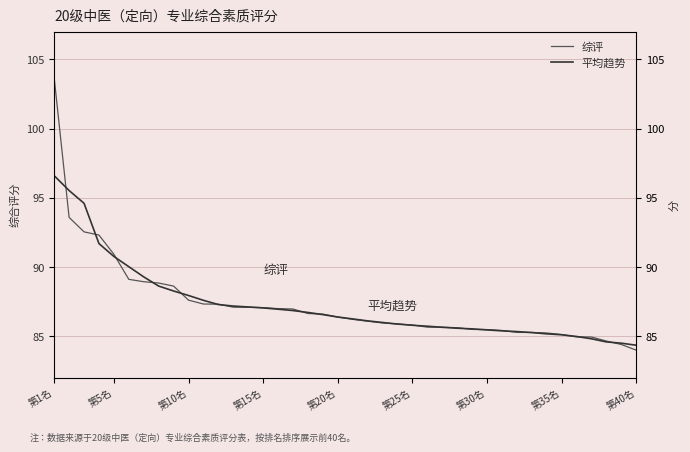

True or false: 综评 has a value of 41.7 at 第5名.

False